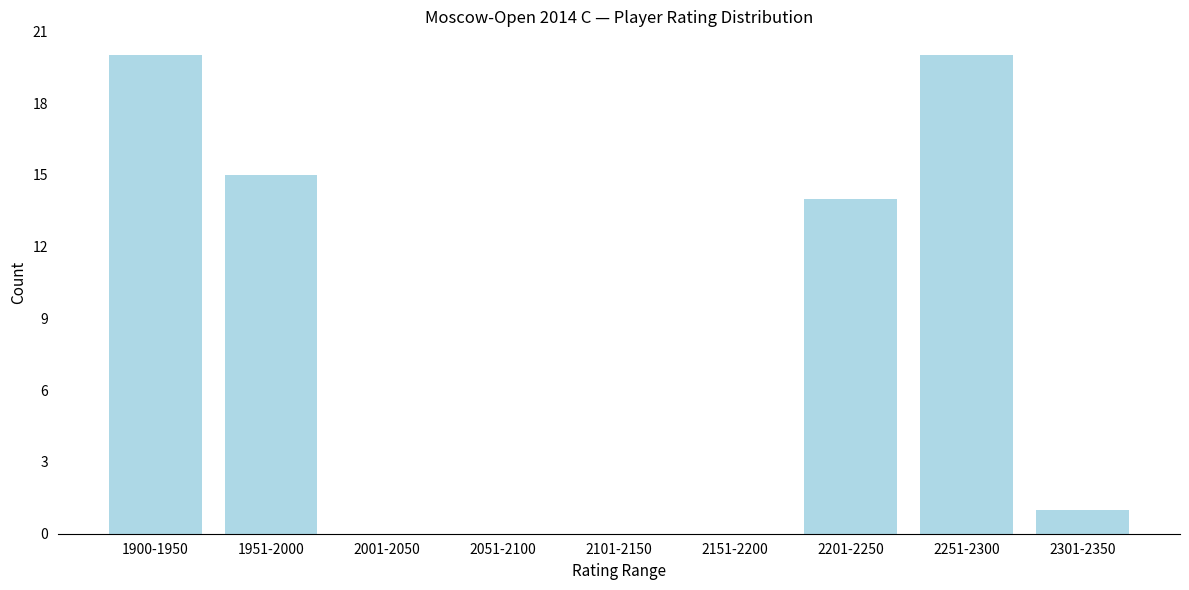

Reading left to right, extract all data points from this chart.

1900-1950=20	1951-2000=15	2001-2050=0	2051-2100=0	2101-2150=0	2151-2200=0	2201-2250=14	2251-2300=20	2301-2350=1